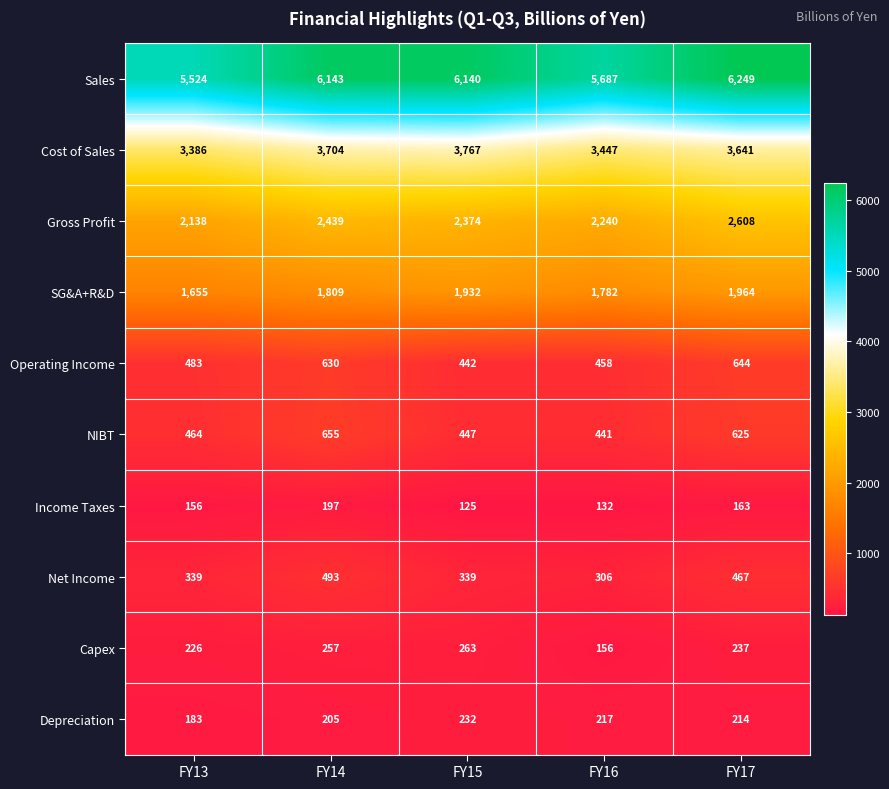

At how many categories does at least one series exceed 2824?

5